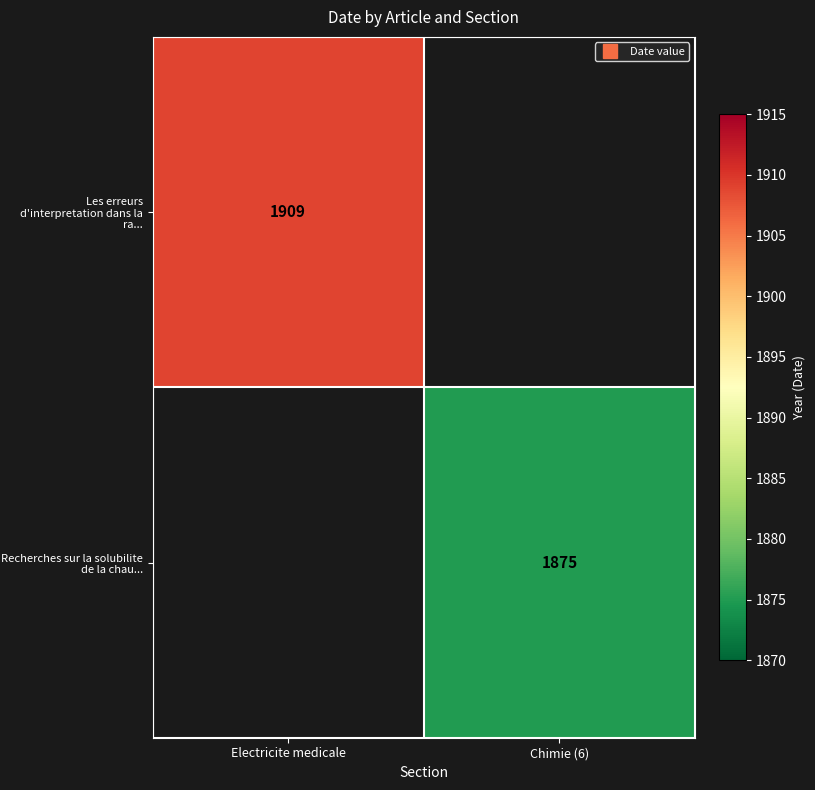

What is the sum of the Recherches sur la solubilite de la chau... values at Electricite medicale and Chimie (6)?

1875